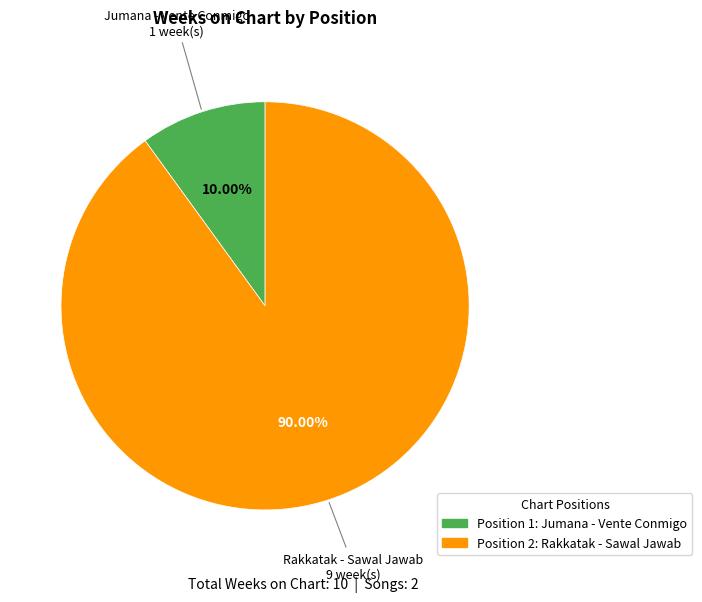

Is there a majority slice in this chart?

Yes